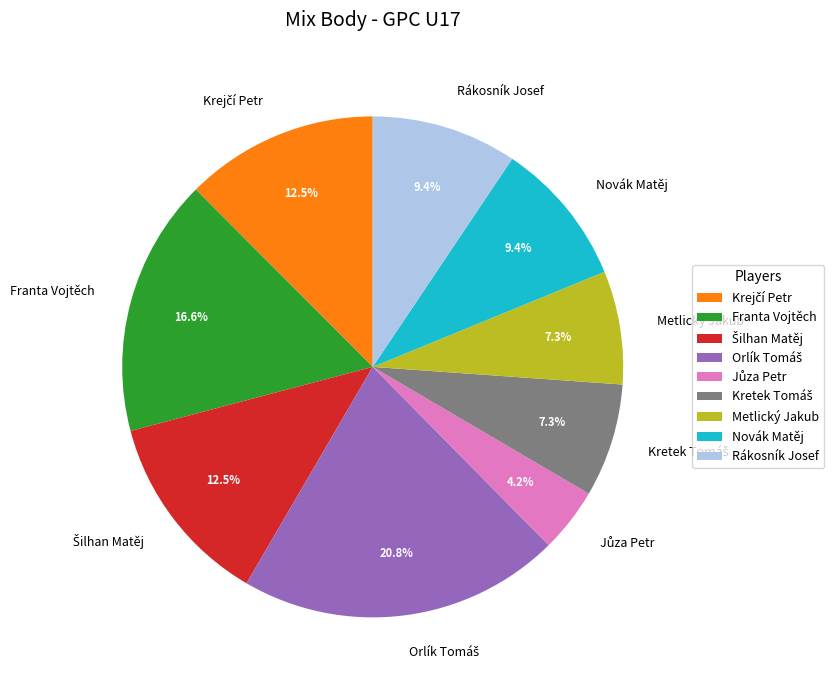

Is there any slice that represents more than half of the pie?

No